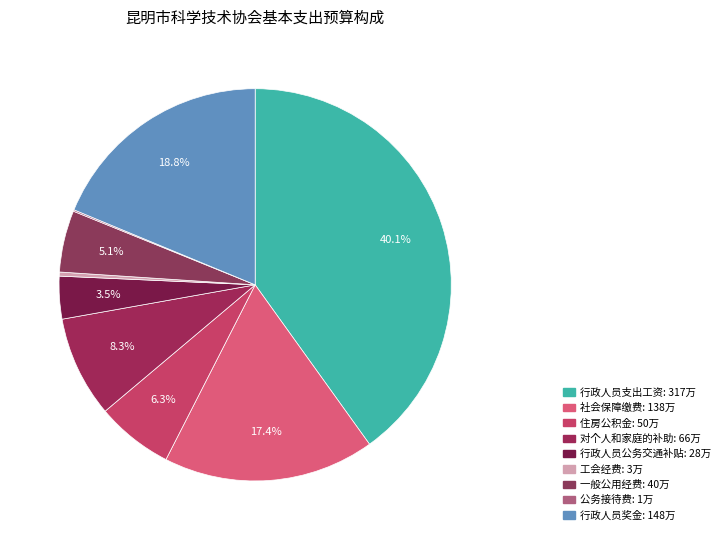

Is there a majority slice in this chart?

No